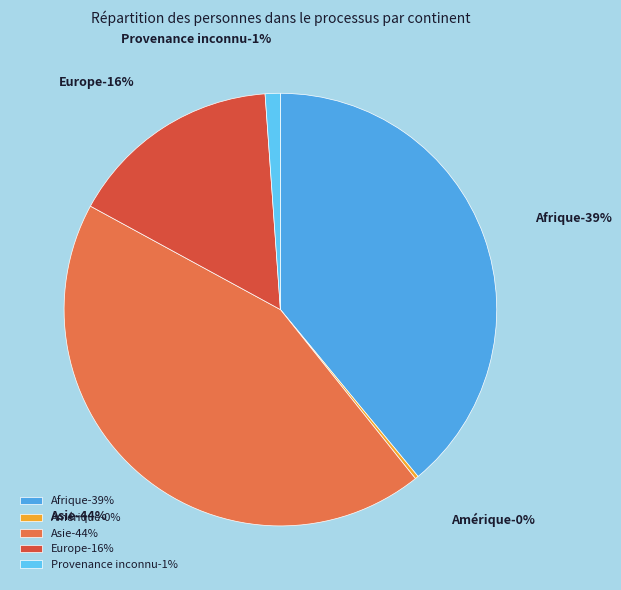

How much of the chart is everything except Amérique?

99.7%